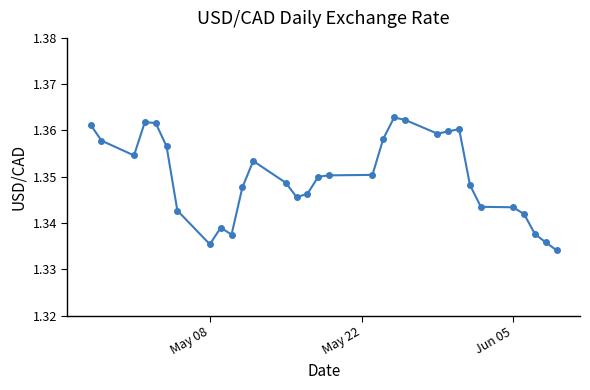

Does the chart have visible grid lines?

No